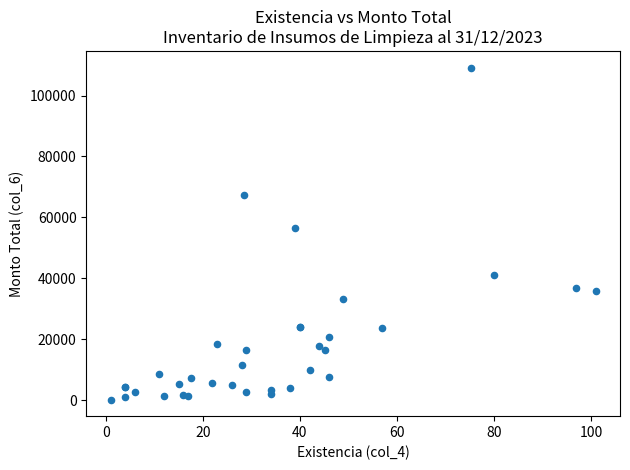

What Y value in the scatter plot is closest to 54674?

56550.0